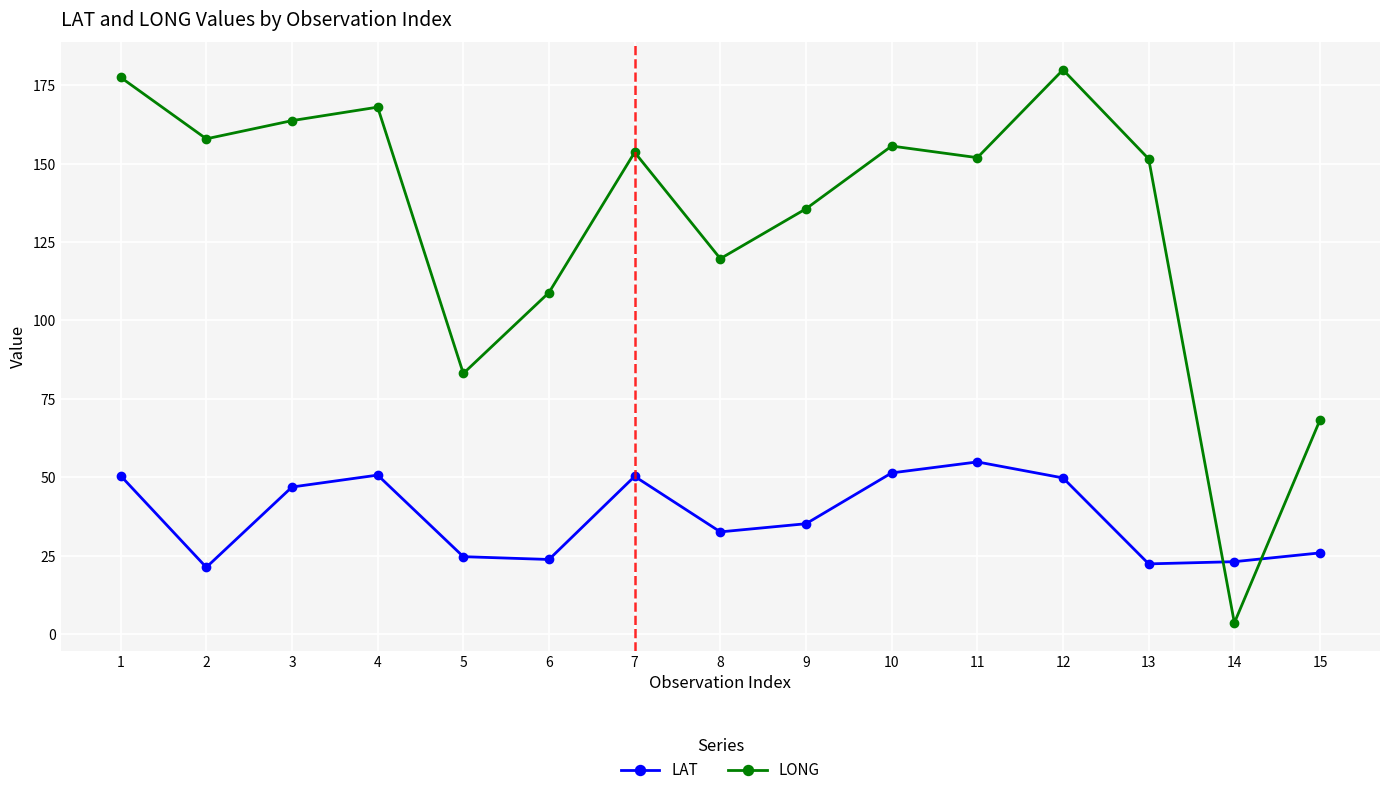

What is the difference between the maximum and minimum values in the LONG series?

176.3